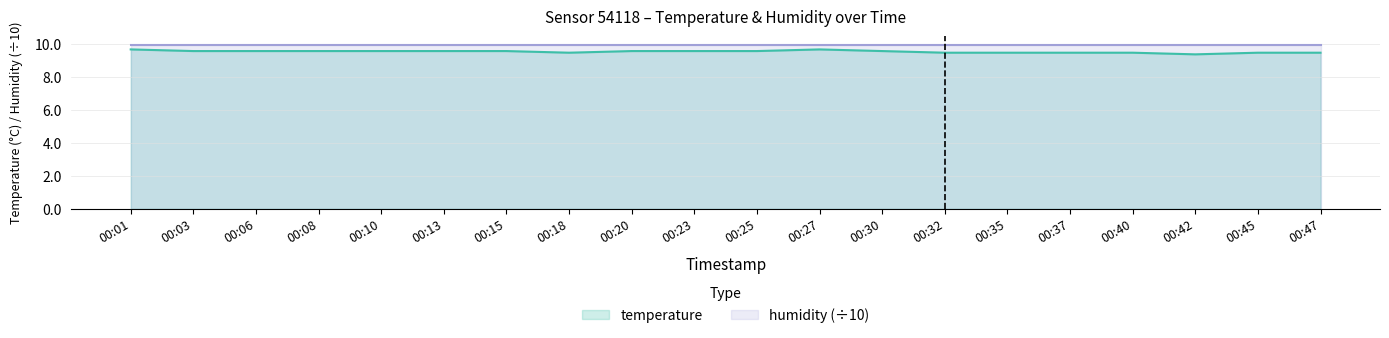

At which label is the value closest to 9?

00:42